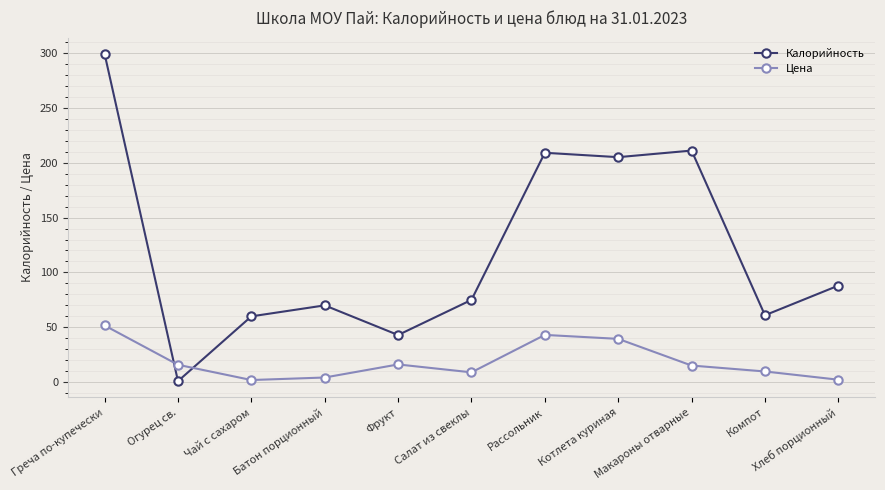

What is the difference between the Цена values at Чай с сахаром and Огурец св.?

13.9